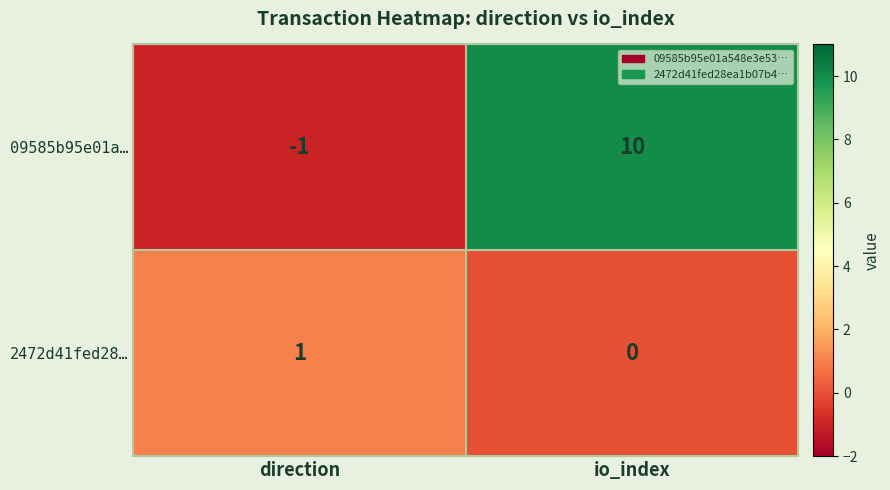

Is it true that 2472d41fed28… equals 0 at direction?

False